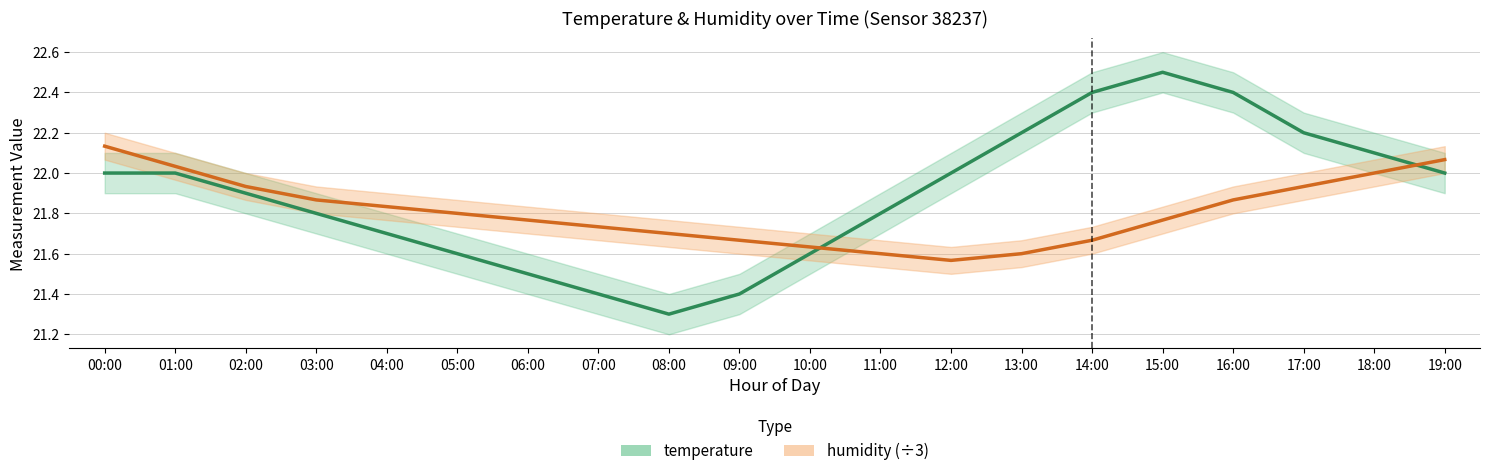

What is the difference between the maximum and minimum values in the humidity (÷3) series?

0.6